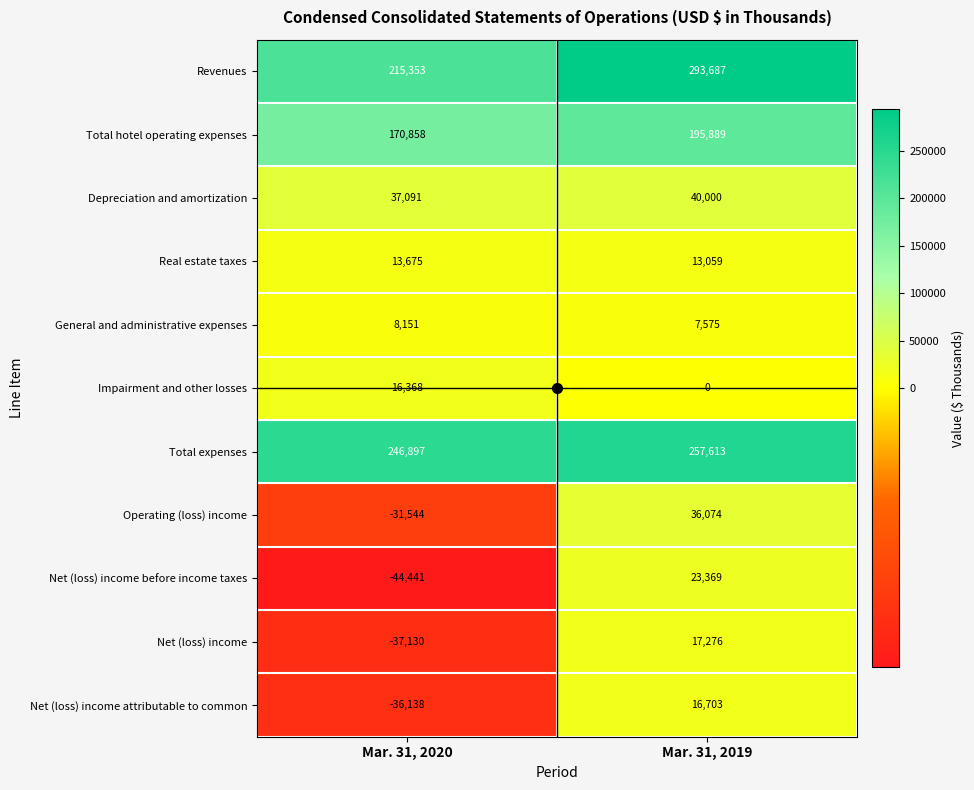

What is the minimum value shown in the chart?

-44441